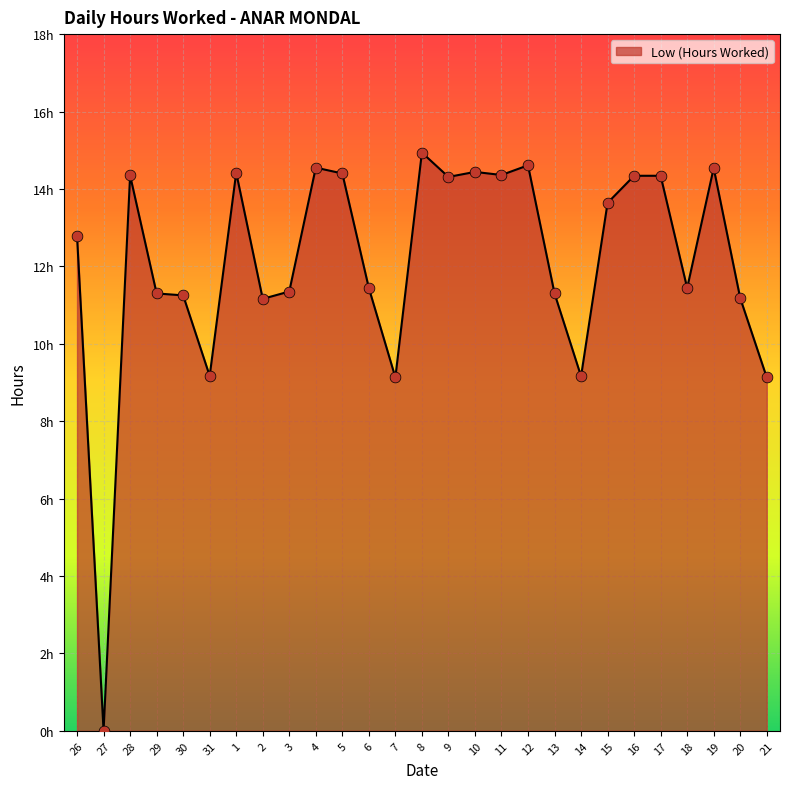

Is this an area chart (filled region under the line)?

Yes